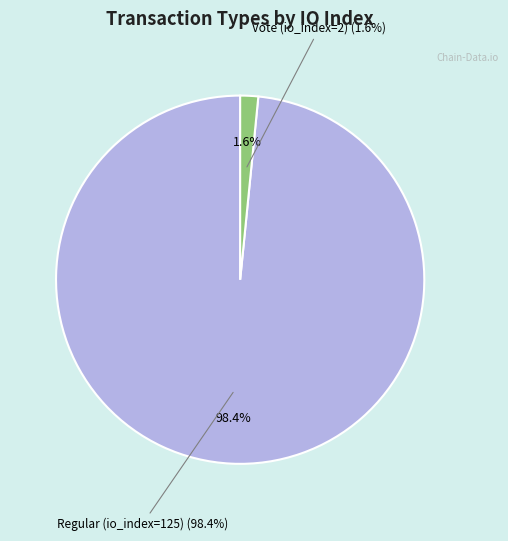

Which slice is the smallest?

Vote (io_index=2)